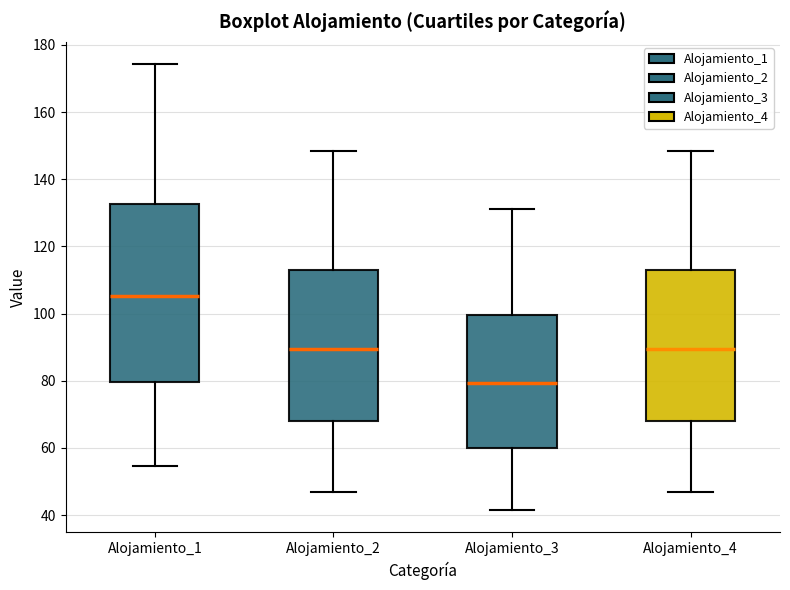

Reading left to right, read every box against the y-axis: the position of its median line, the range the box covers, and the ends of its whiskers. The values are not printed on the chart, so give them approximately, as read against the axis.

Alojamiento_1: median 106, box 80 to 132, whiskers 54 to 174
Alojamiento_2: median 90, box 68 to 112, whiskers 46 to 148
Alojamiento_3: median 80, box 60 to 100, whiskers 42 to 132
Alojamiento_4: median 90, box 68 to 112, whiskers 46 to 148